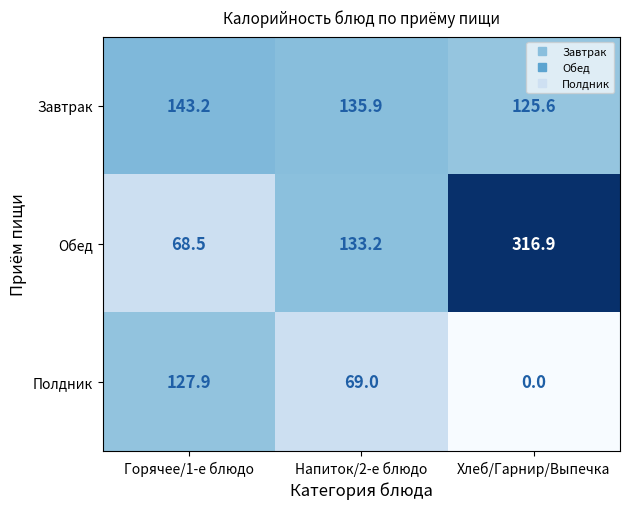

What is the total value across all series at Хлеб/Гарнир/Выпечка?

442.5